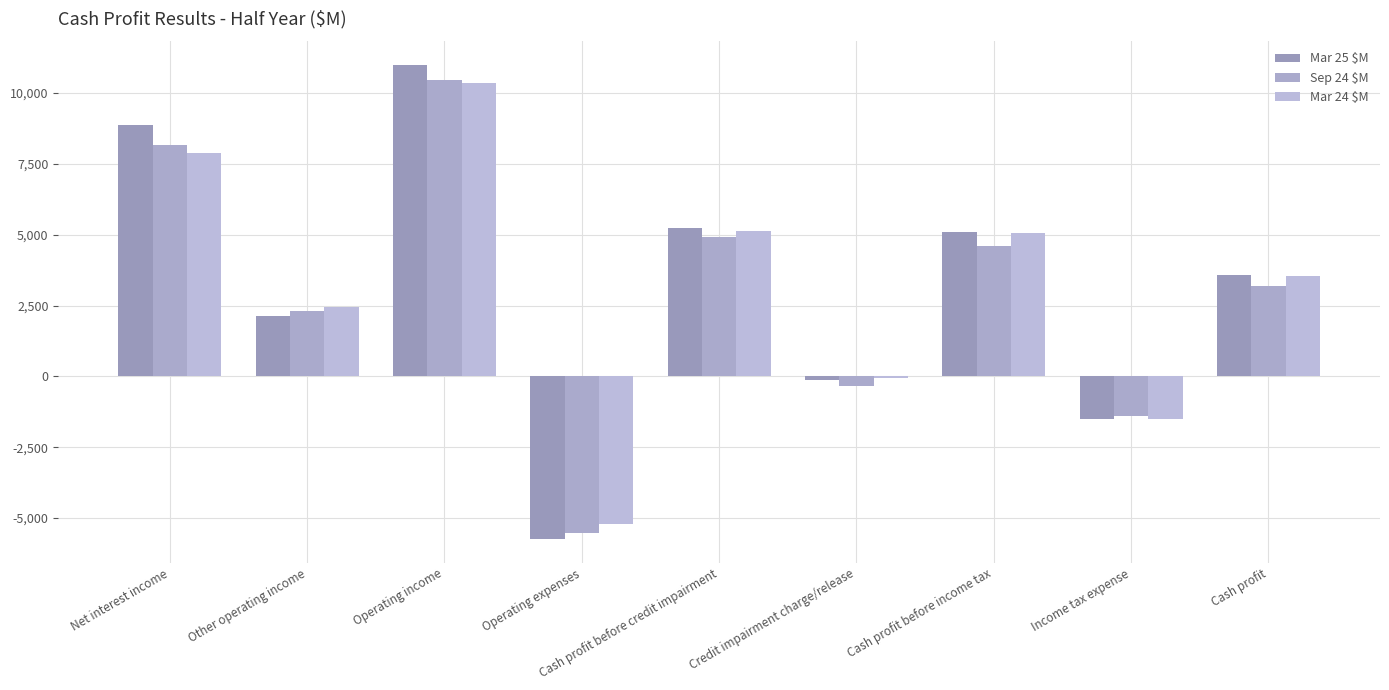

What is the value of the Mar 24 $M bar at the 4th from the left?

-5215